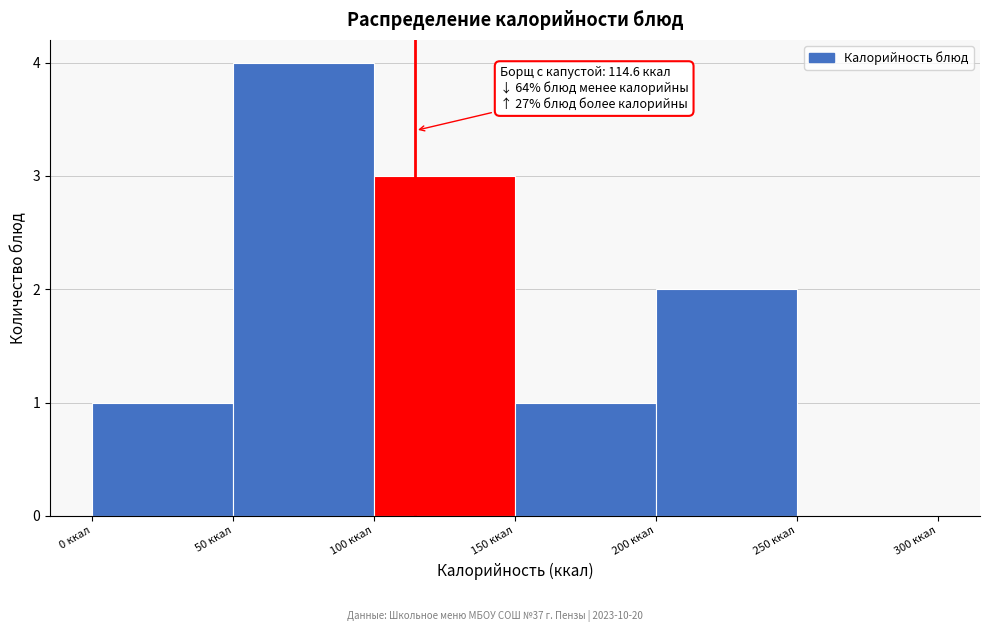

Over which range of the x-axis is the bar tallest?

50 to 100